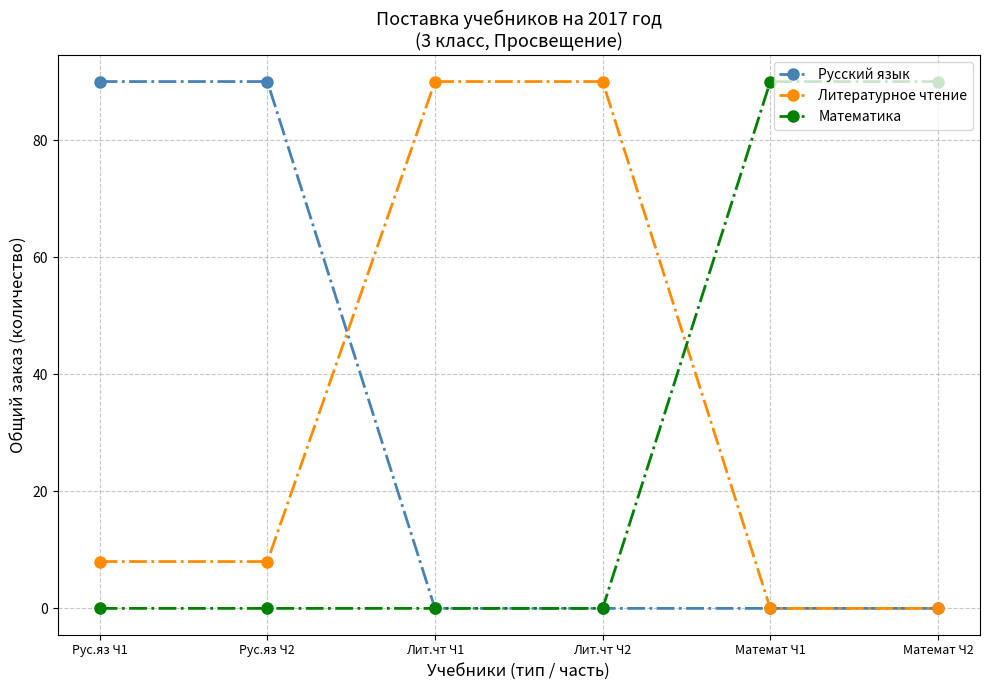

Reading right to left, extract all data points from this chart.

Русский язык: 0	0	0	0	90	90
Литературное чтение: 0	0	90	90	8	8
Математика: 90	90	0	0	0	0